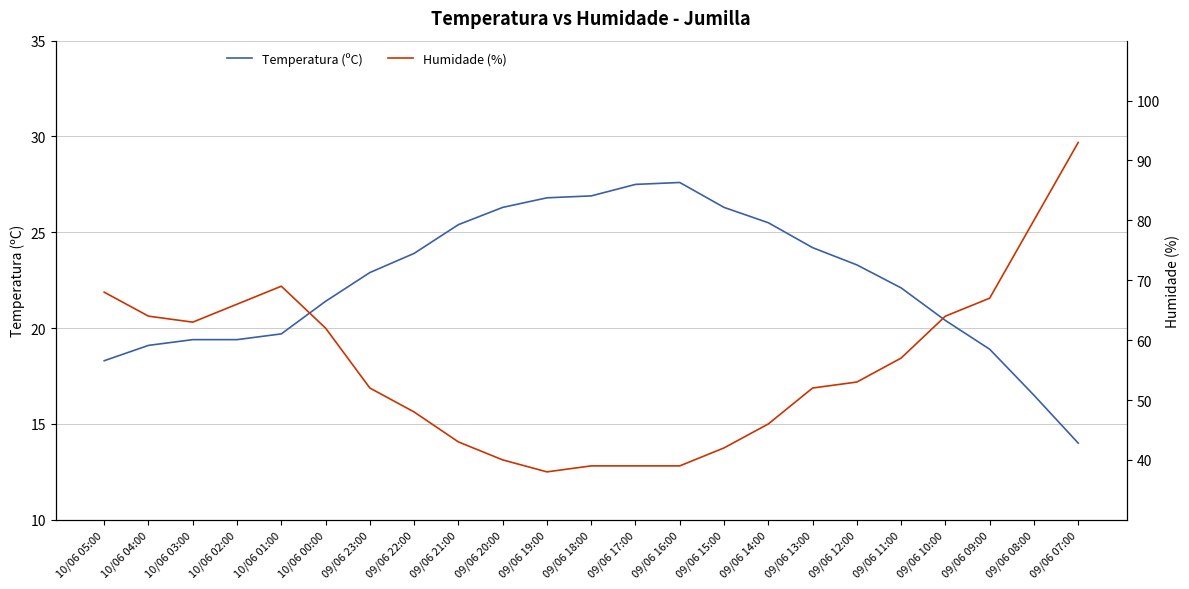

Which series changed the most between 10/06 04:00 and 10/06 03:00?

Humidade (%)